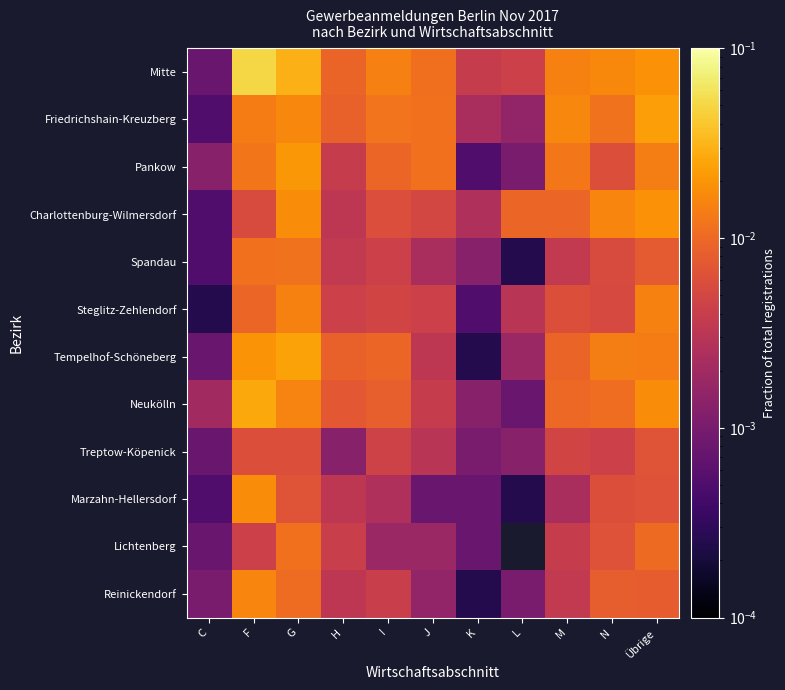

Which series has the largest range (max minus min)?

Mitte